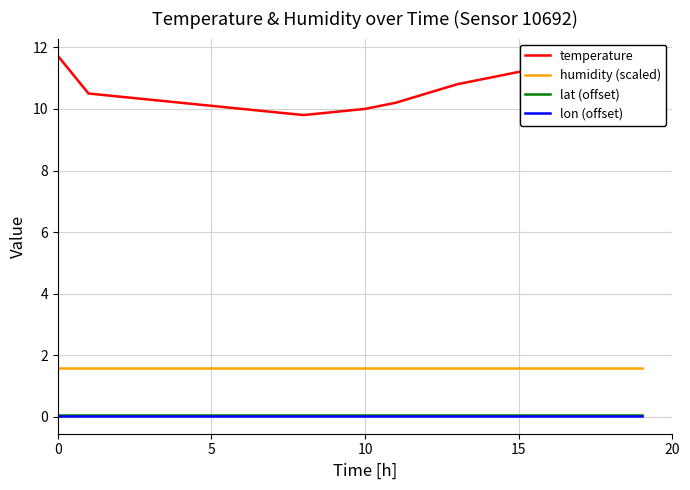

What is the highest value of the humidity (scaled) series?

1.6